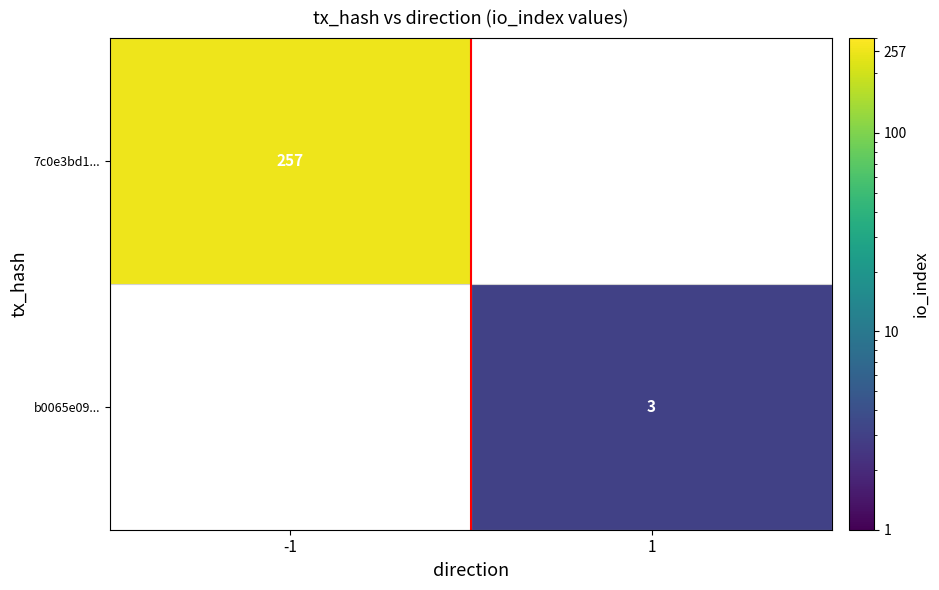

How many data points does each series have?

2